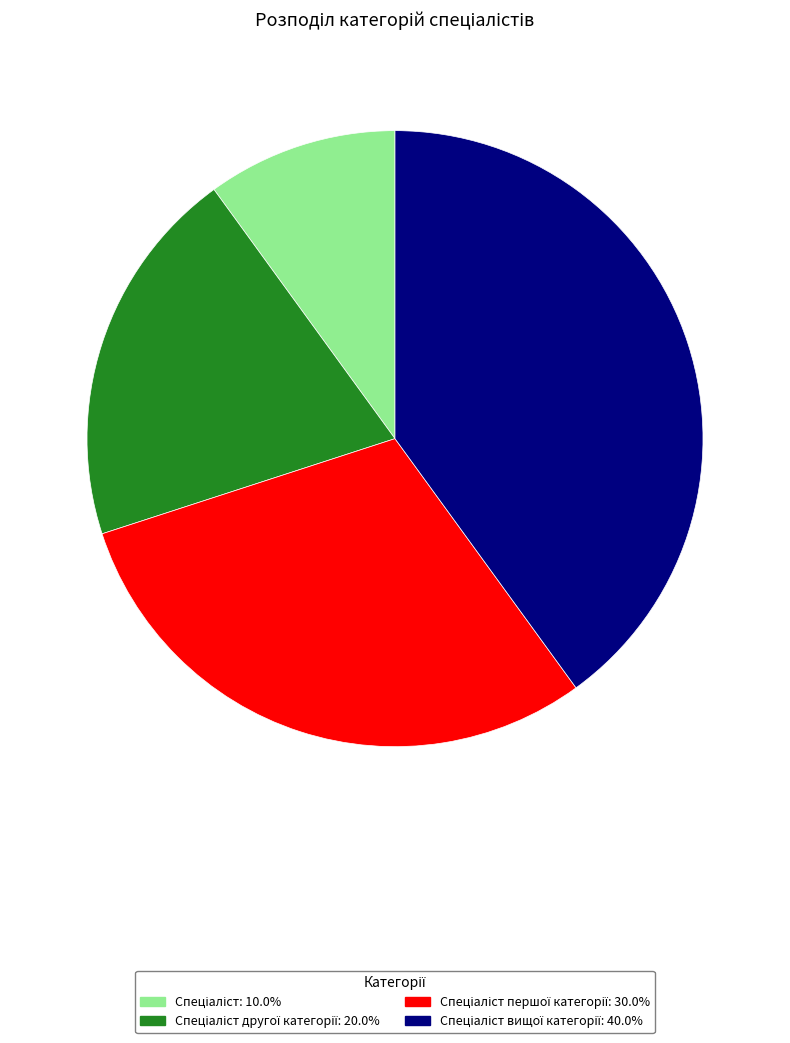

Is there any slice that represents more than half of the pie?

No